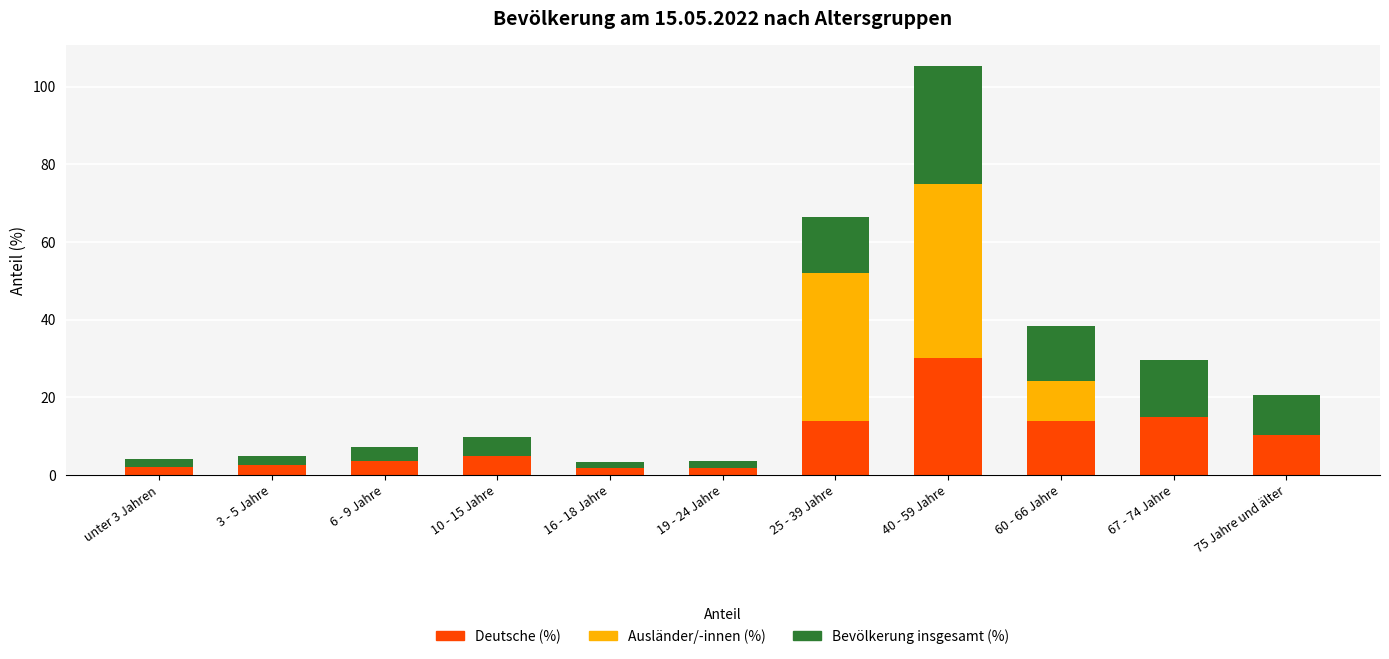

At which label does Deutsche (%) reach its peak?

40 - 59 Jahre